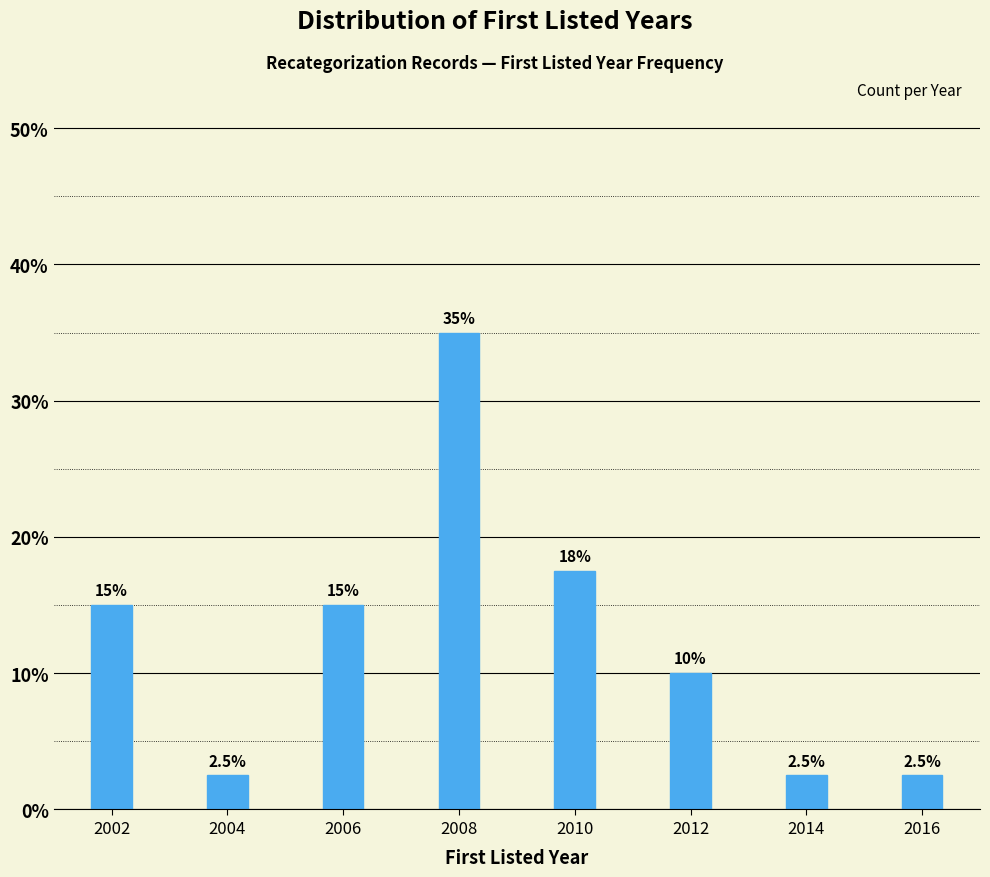

Reading left to right, transcribe all the data shown in this chart.

15.0	2.5	15.0	35.0	17.5	10.0	2.5	2.5